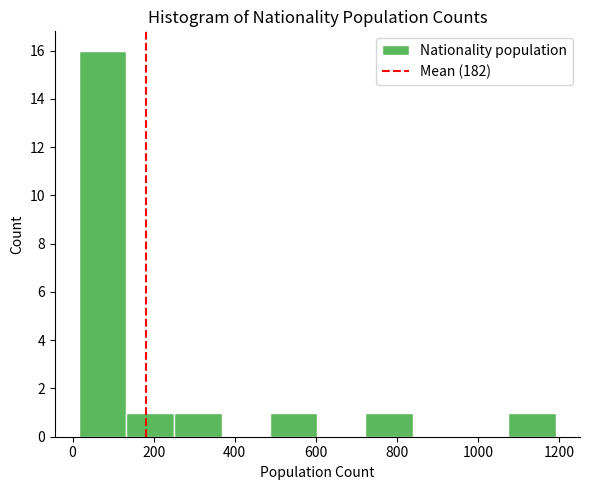

Reading left to right, list every bar in this chart as the range it spans on the x-axis followed by its height. Neither the bar edges nor the heights are printed on the chart, so give them approximately, as read against the axes.

20 to 140: 16
140 to 260: 1
260 to 360: 1
360 to 480: 0
480 to 600: 1
600 to 720: 0
720 to 840: 1
840 to 960: 0
960 to 1080: 0
1080 to 1200: 1